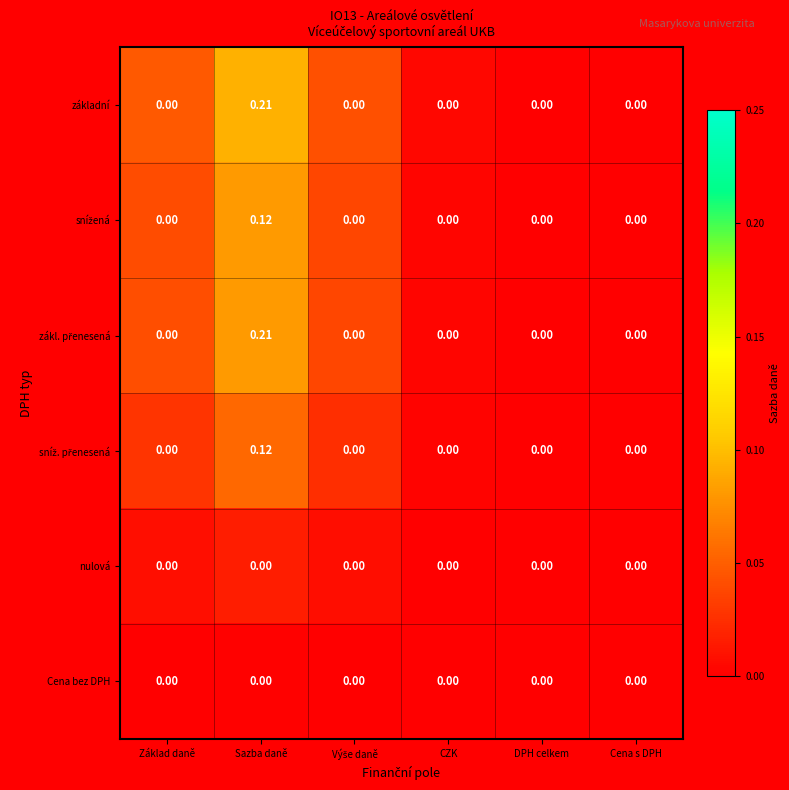

At which category is the sum across all series the highest?

Sazba daně